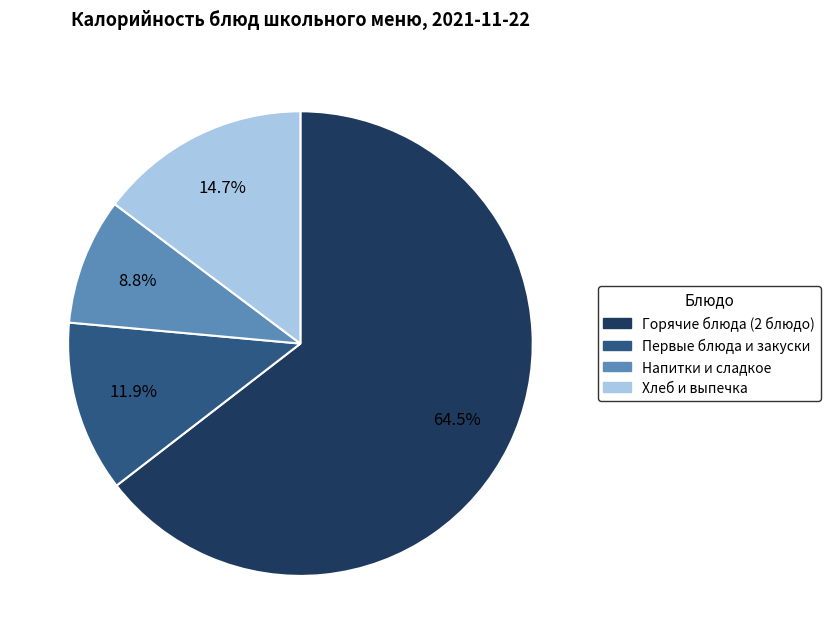

Between Горячие блюда (2 блюдо) and Хлеб и выпечка, which is larger?

Горячие блюда (2 блюдо)